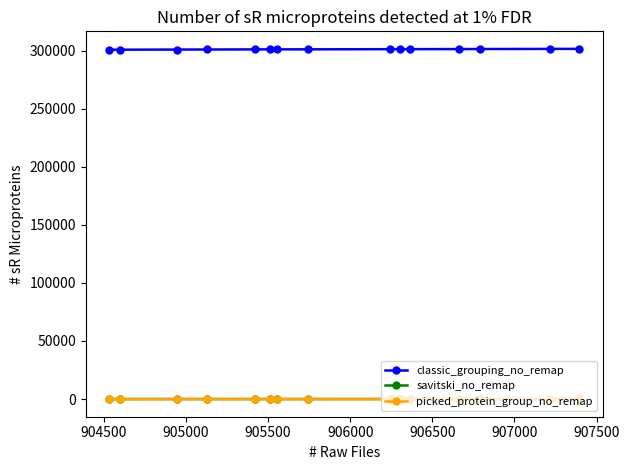

True or false: classic_grouping_no_remap and picked_protein_group_no_remap intersect in this chart.

False